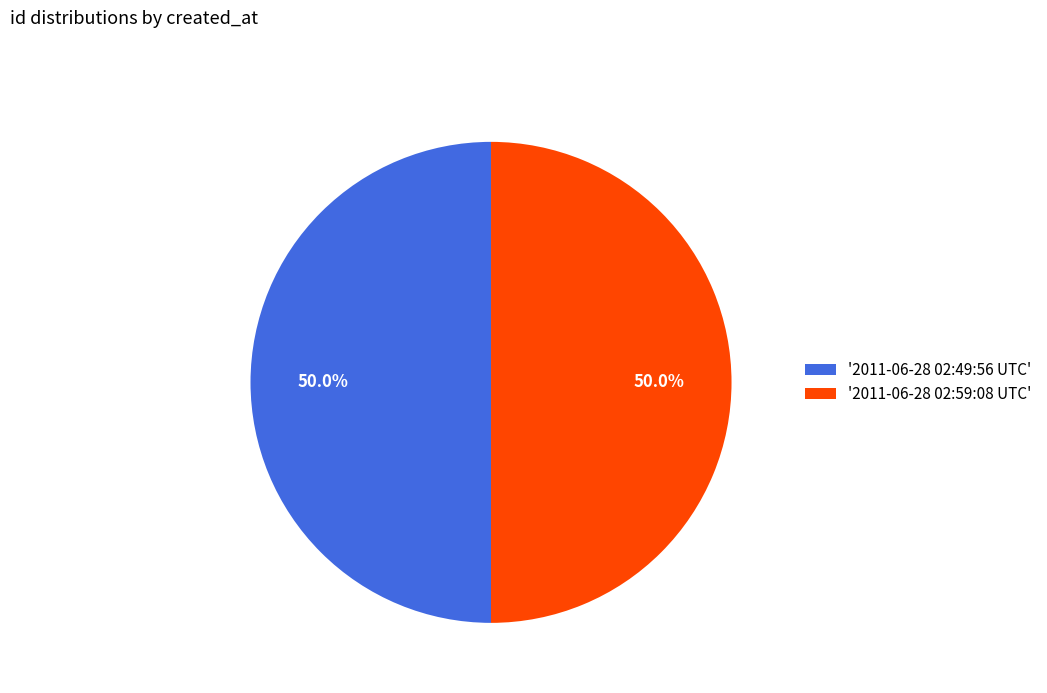

What is the ratio of the value at '2011-06-28 02:49:56 UTC' to the value at '2011-06-28 02:59:08 UTC'?

1.0